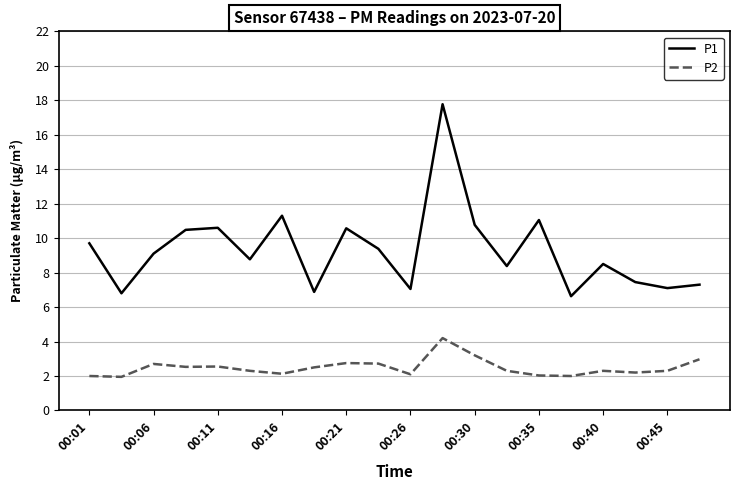

Which series has the largest total across all categories?

P1